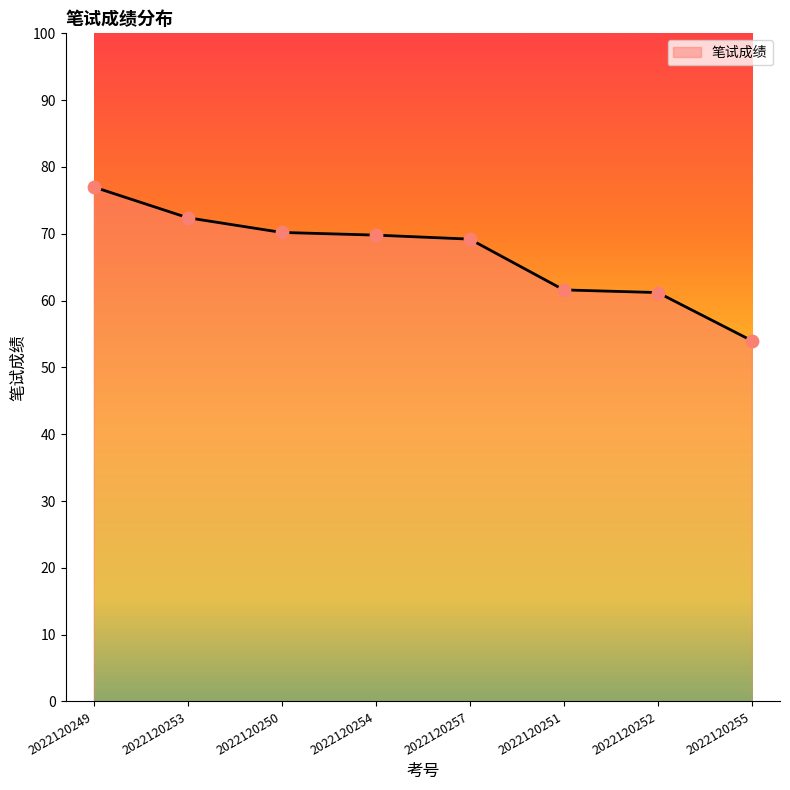

What is the change in value from 2022120250 to 2022120251?

-8.6